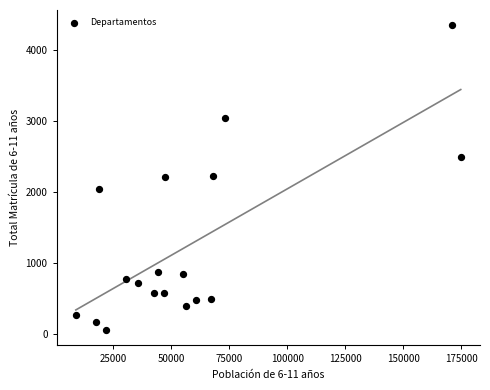

What is the range of X values (max minus min)?

165908